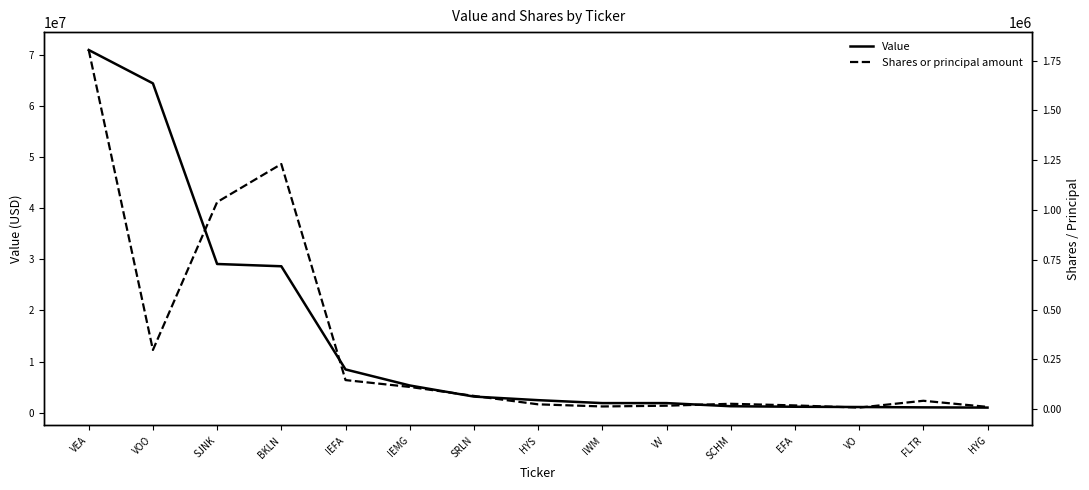

Does the chart display data point markers on the line(s)?

No